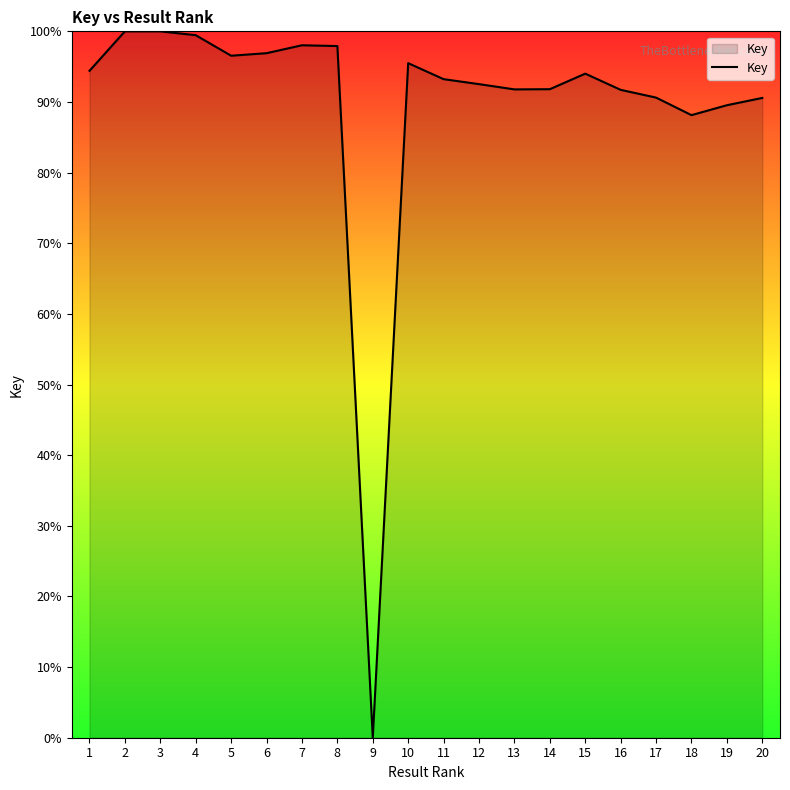

At which label is the value closest to 50?

18